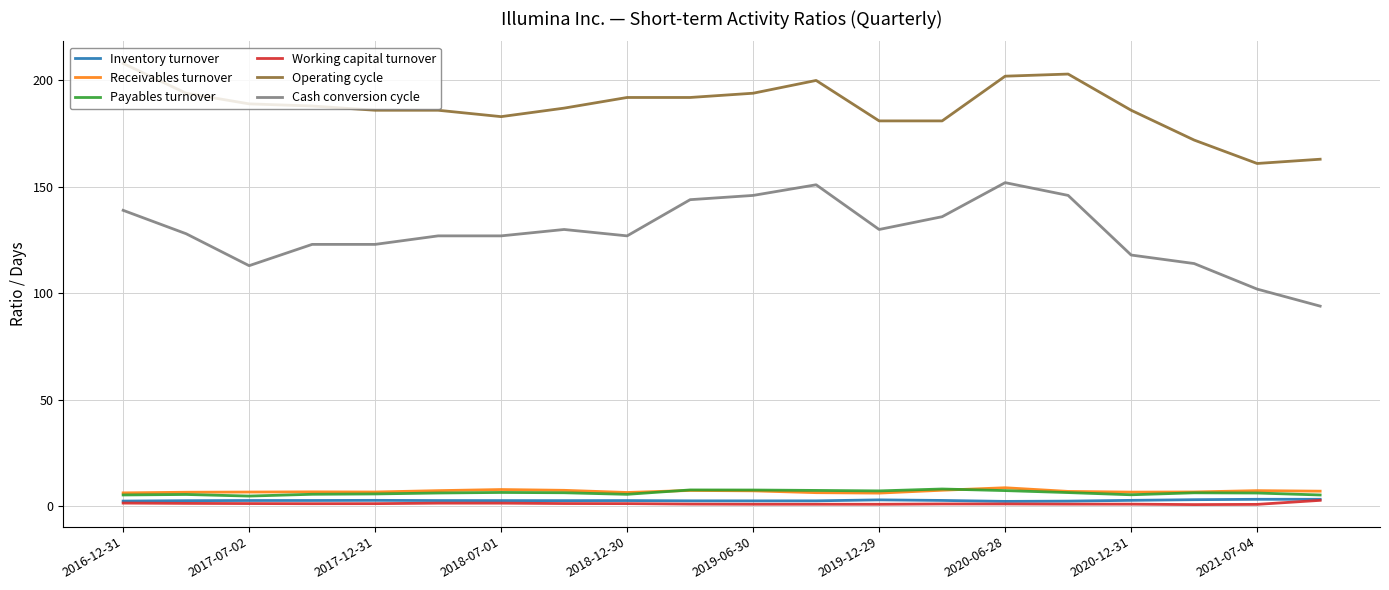

Which series has the largest range (max minus min)?

Cash conversion cycle